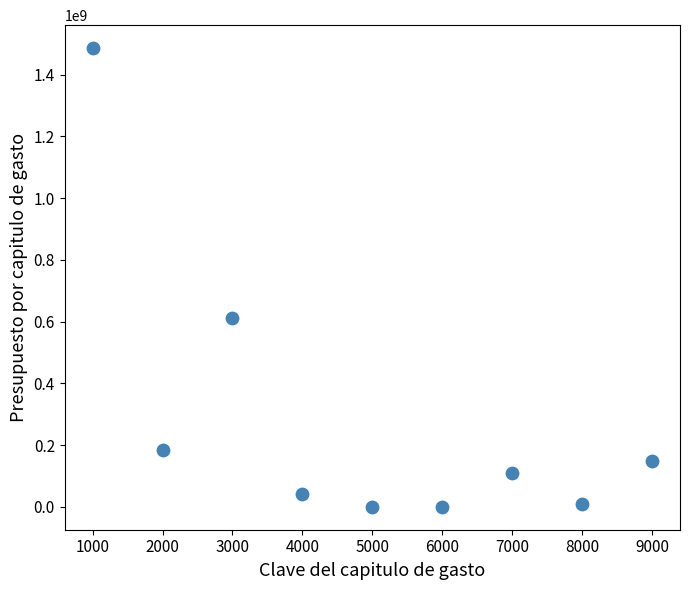

What Y value in the scatter plot is closest to 742994677?

612199120.7